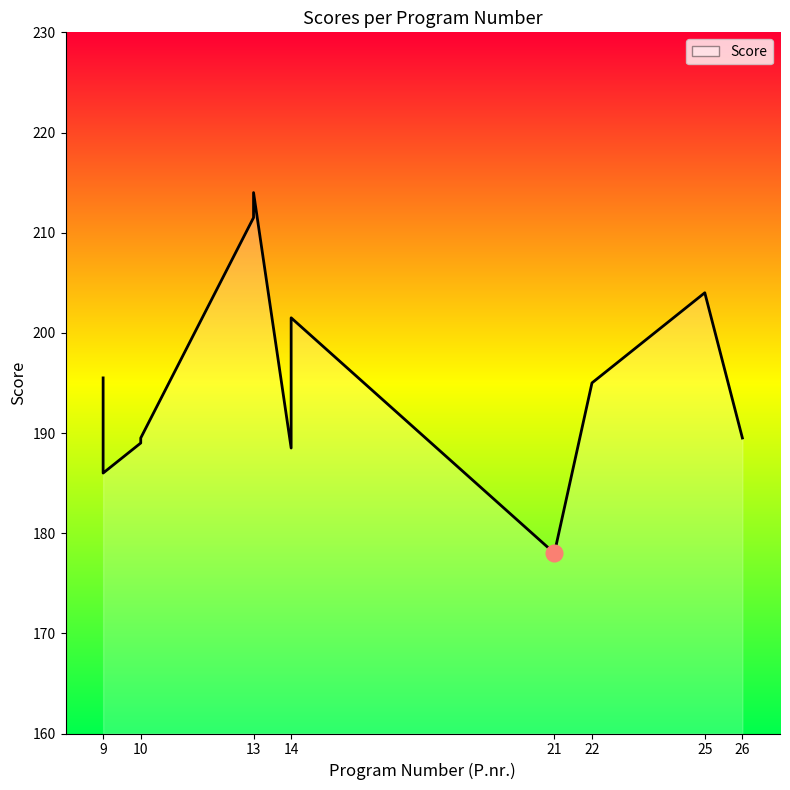

Approximately how many times larger is the value at 25 compared to 22?

1.0